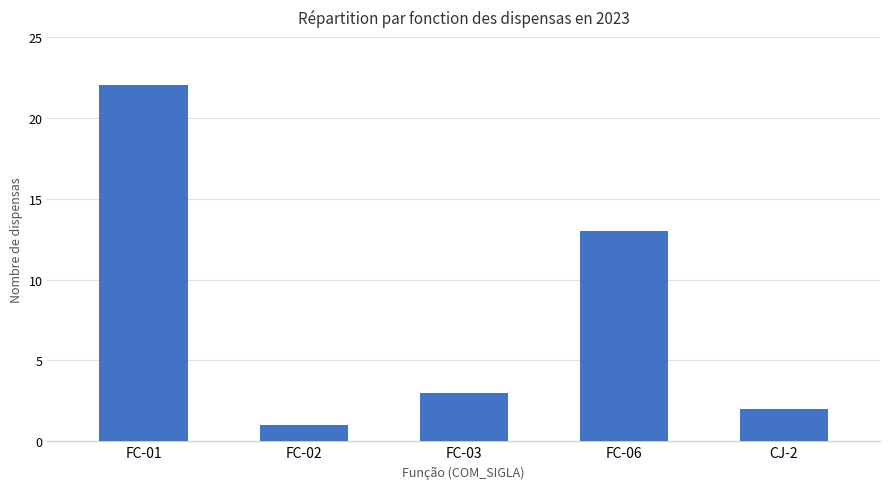

At which label is the value closest to 11?

FC-06